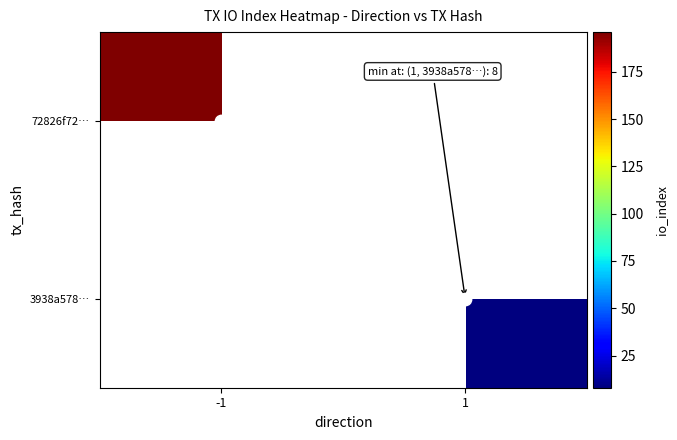

The 72826f72… series shows 196.0 at -1. True or false?

True